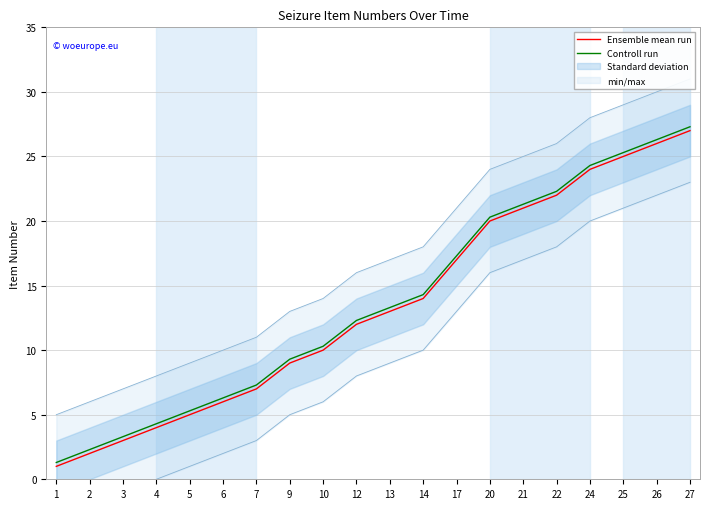

Reading right to left, transcribe all the data shown in this chart.

Ensemble mean run: 27=27.0	26=26.0	25=25.0	24=24.0	22=22.0	21=21.0	20=20.0	17=17.0	14=14.0	13=13.0	12=12.0	10=10.0	9=9.0	7=7.0	6=6.0	5=5.0	4=4.0	3=3.0	2=2.0	1=1.0
Controll run: 27=27.3	26=26.3	25=25.3	24=24.3	22=22.3	21=21.3	20=20.3	17=17.3	14=14.3	13=13.3	12=12.3	10=10.3	9=9.3	7=7.3	6=6.3	5=5.3	4=4.3	3=3.3	2=2.3	1=1.3